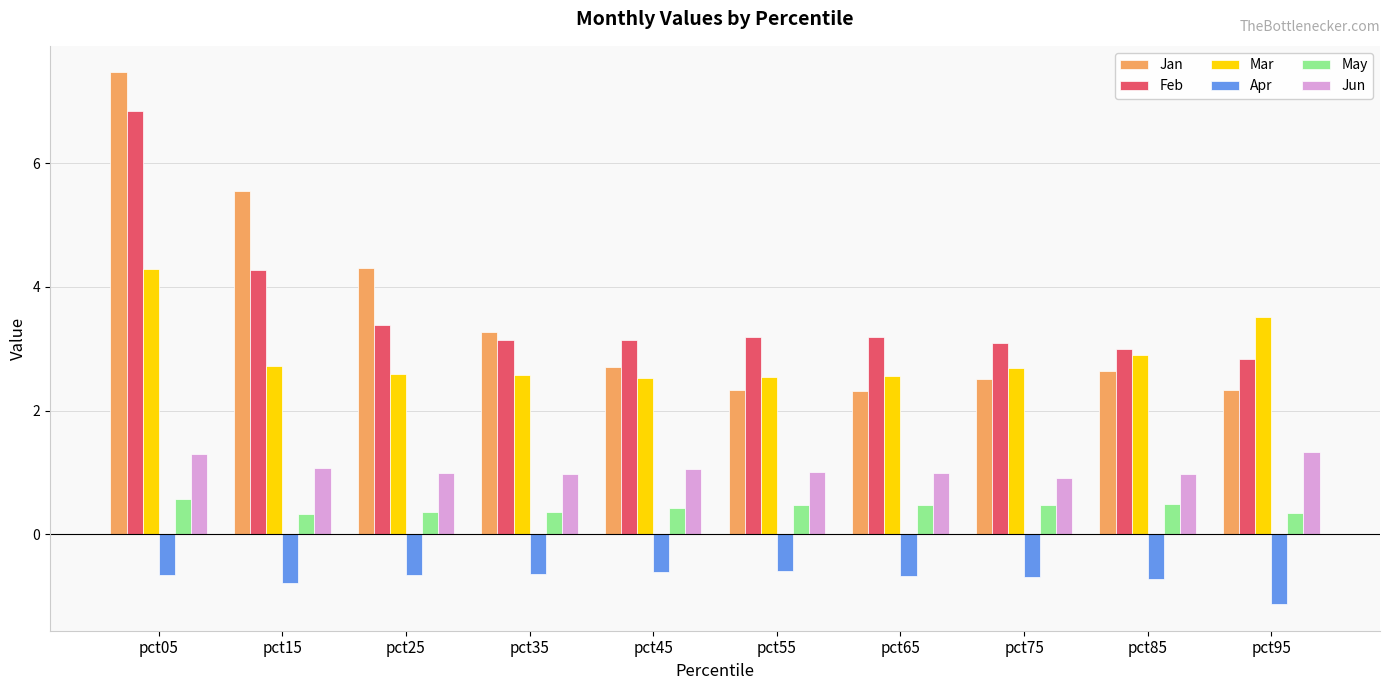

At pct35, list the series in order from smallest to largest.

Apr, May, Jun, Mar, Feb, Jan